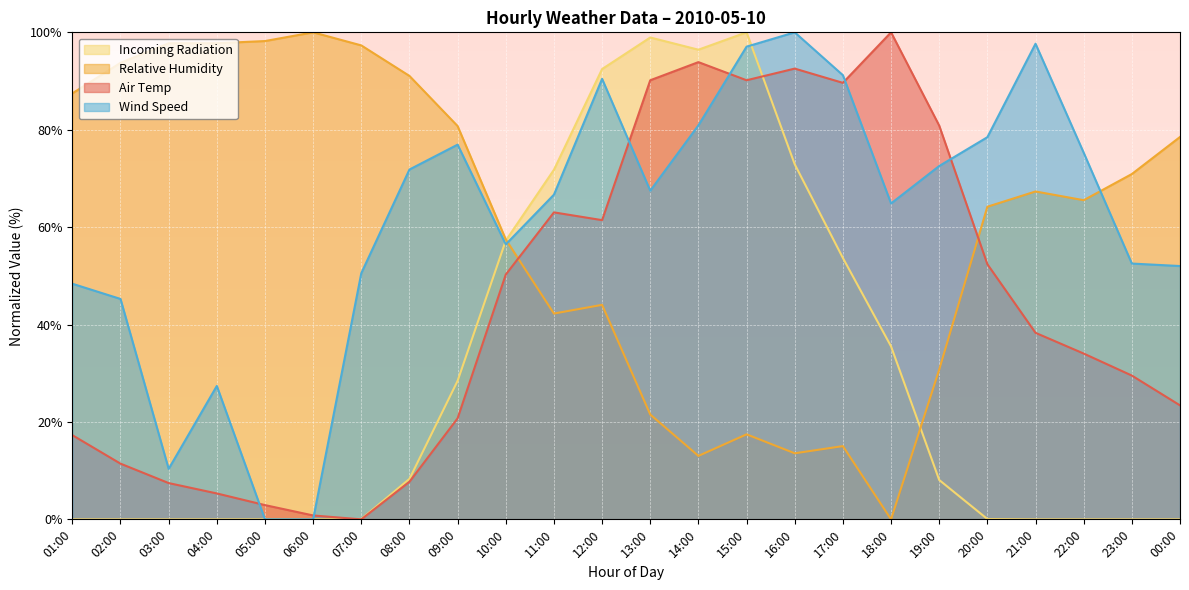

Rank the series at 12:00 from lowest to highest value.

Relative Humidity, Air Temp, Wind Speed, Incoming Radiation